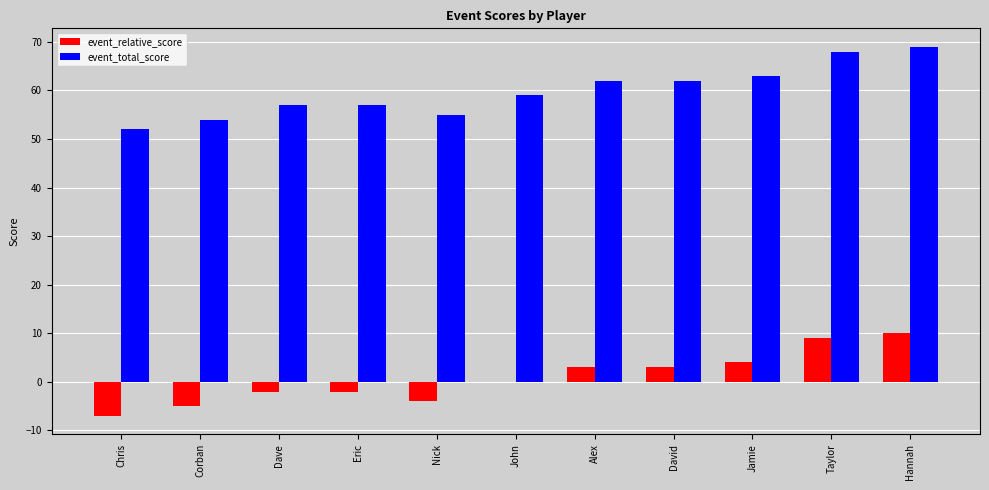

What is the highest value of the event_relative_score series?

10